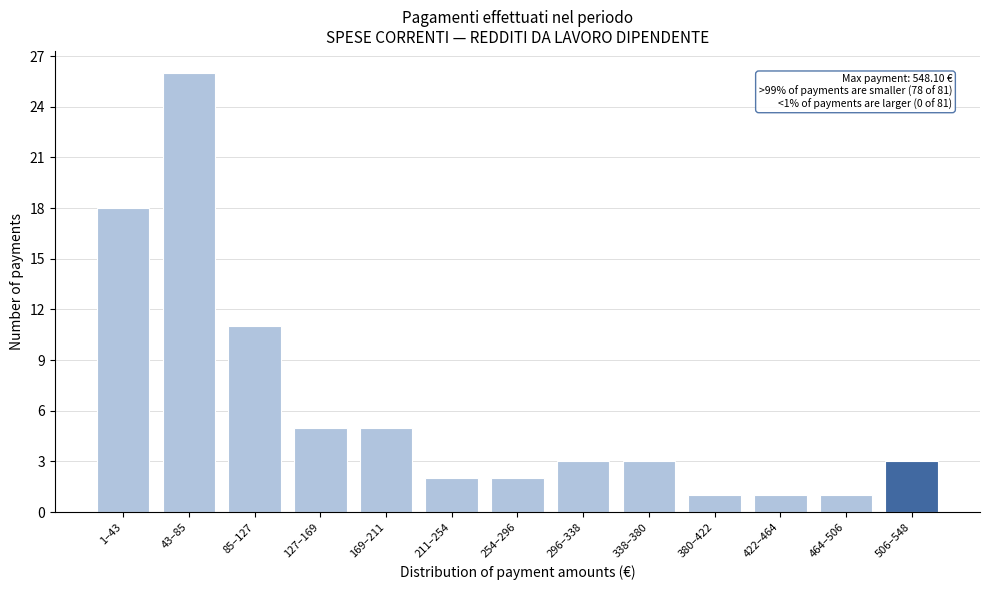

Reading right to left, what are all the values shown in this chart?

3	1	1	1	3	3	2	2	5	5	11	26	18